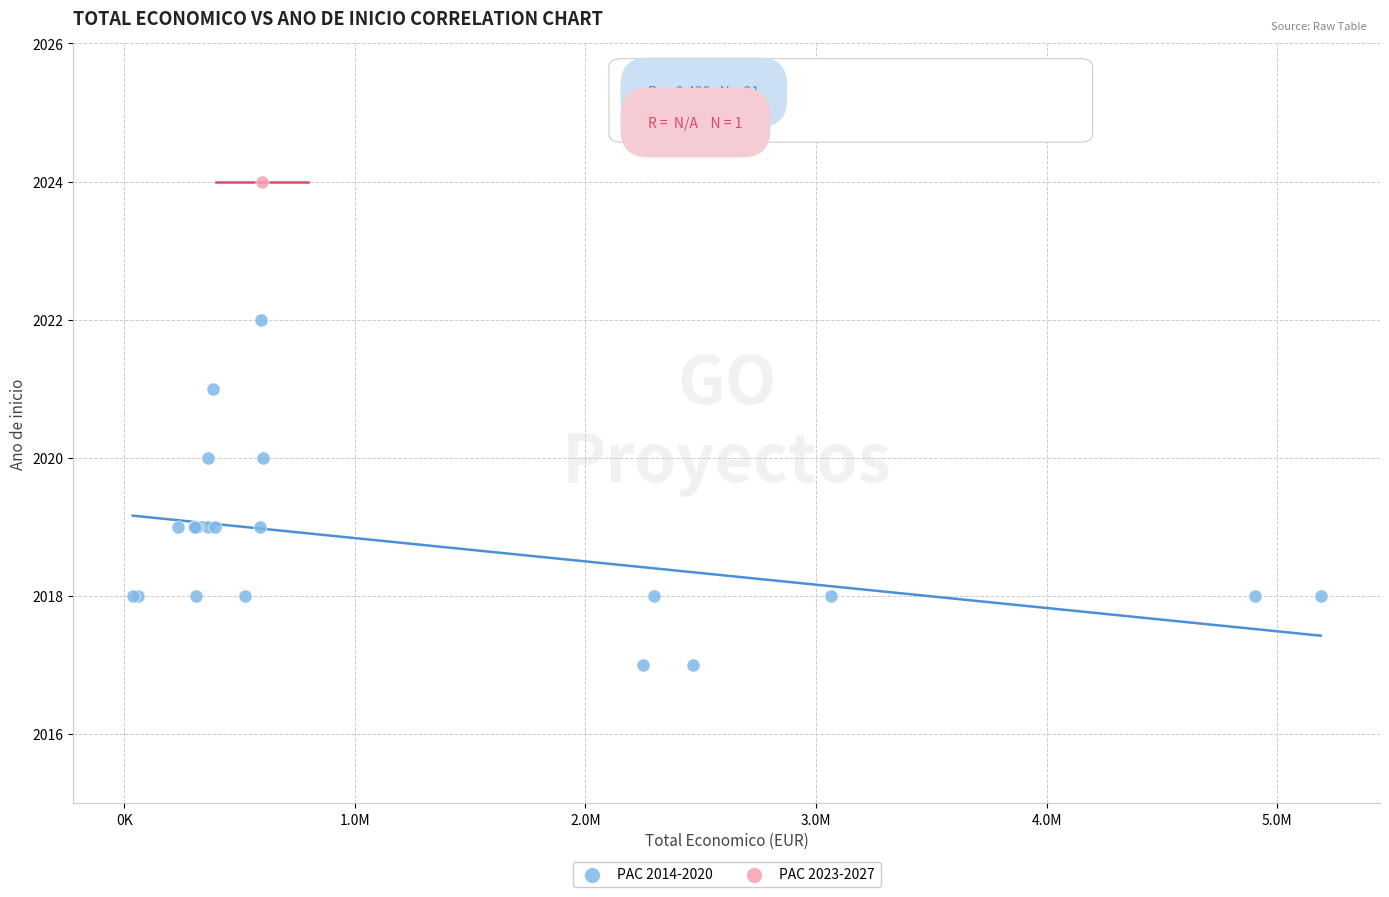

What are all the series names shown in the legend?

PAC 2014-2020, PAC 2023-2027